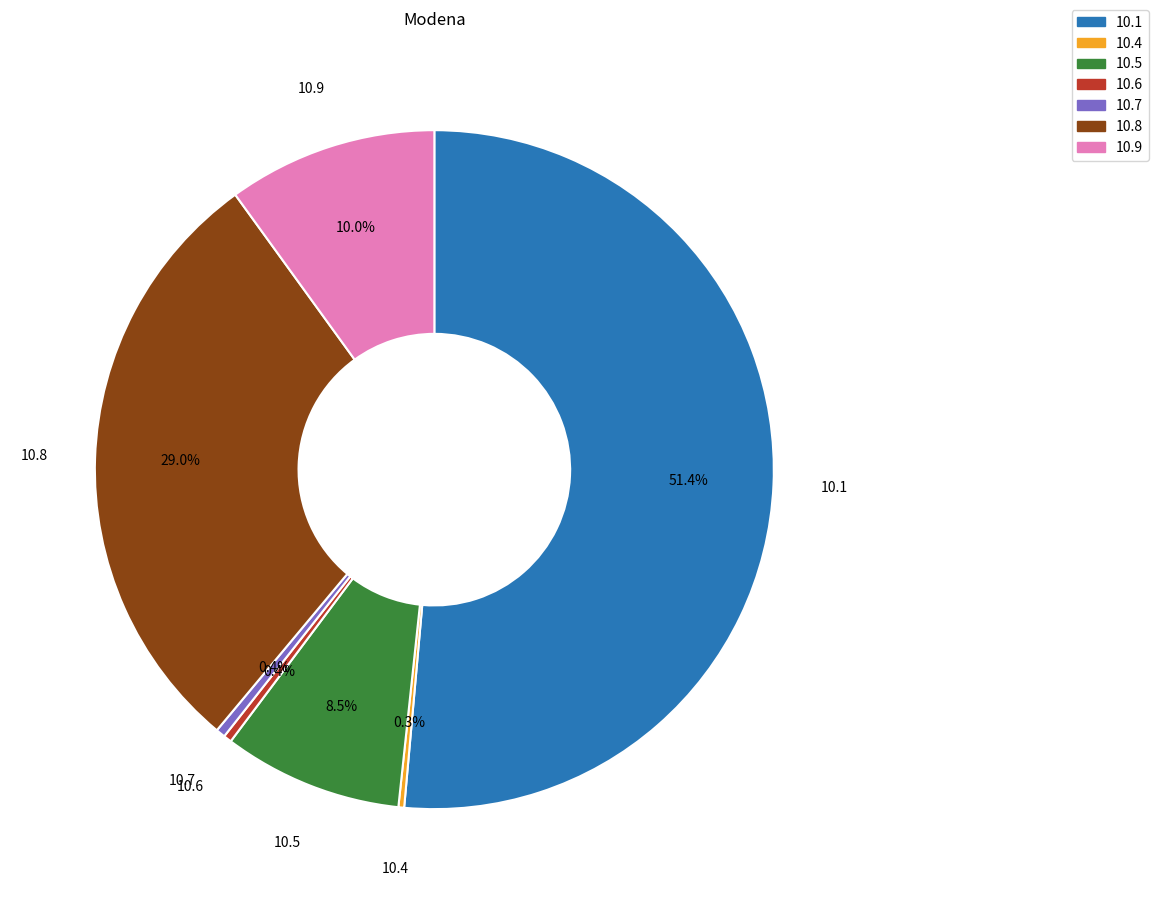

Between 10.9 and 10.6, which is larger?

10.9